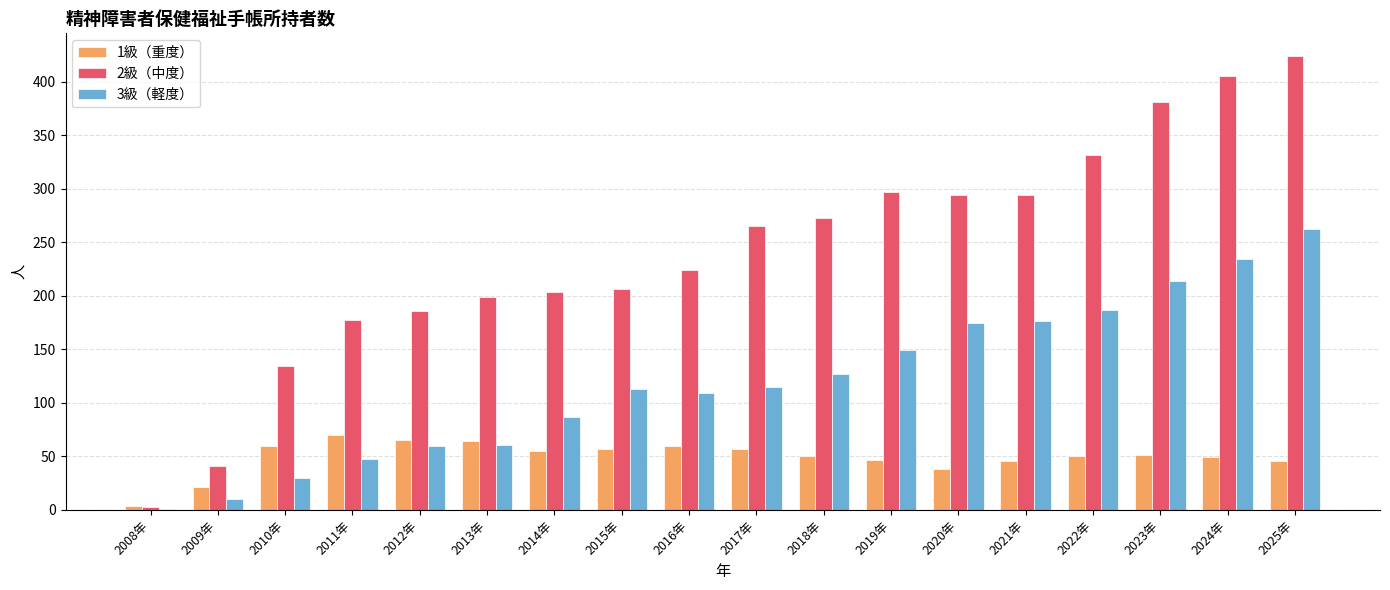

The value of 2級（中度） at 2015年 is 51. True or false?

False